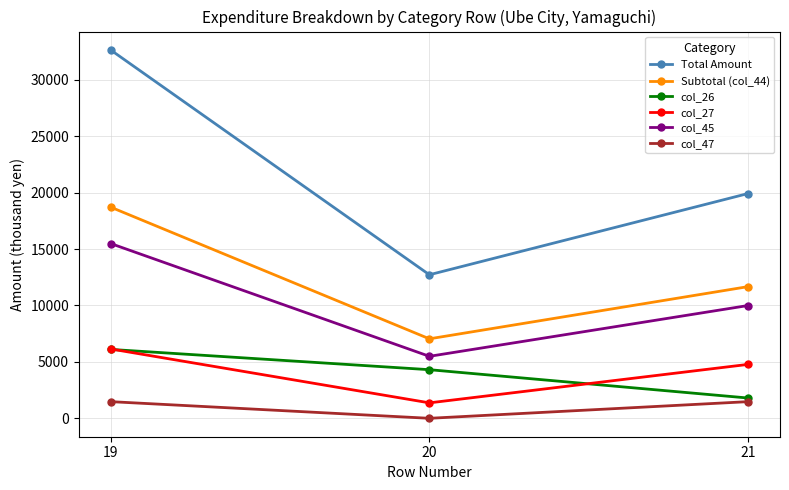

Is it true that col_26 equals 6104 at 19?

True